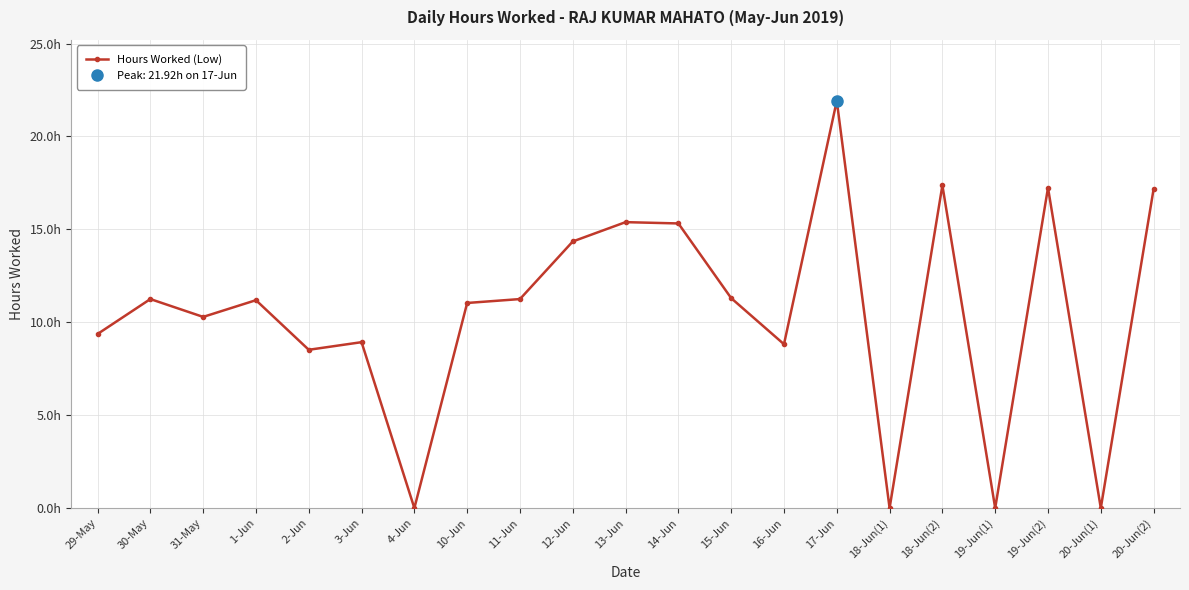

At which category does the chart reach its minimum across all series?

4-Jun